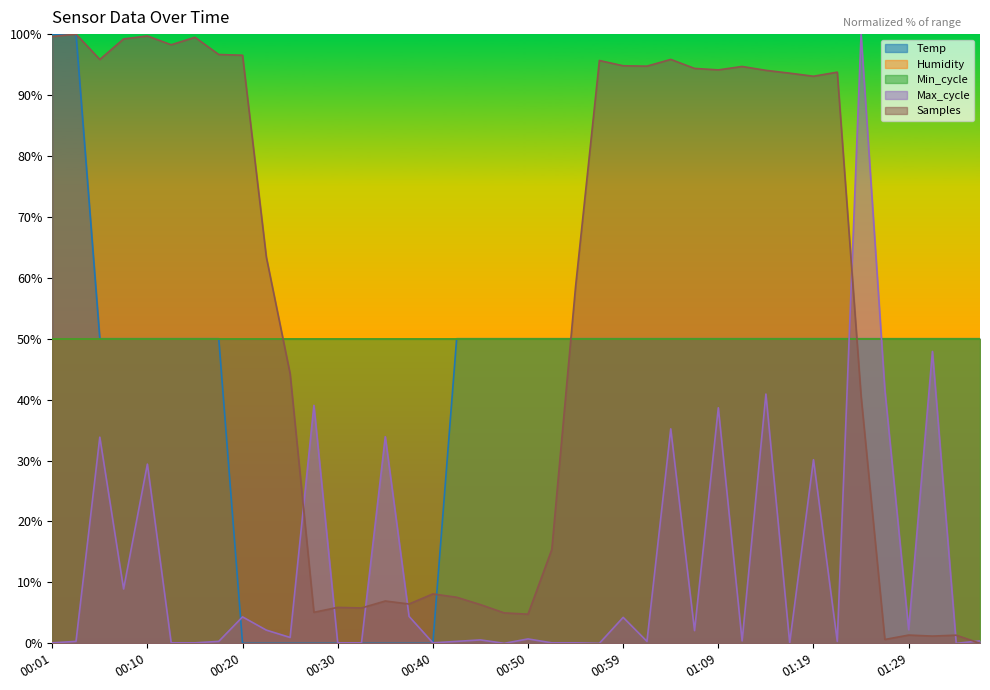

What is the difference between the maximum and minimum values in the Max_cycle series?

100.0